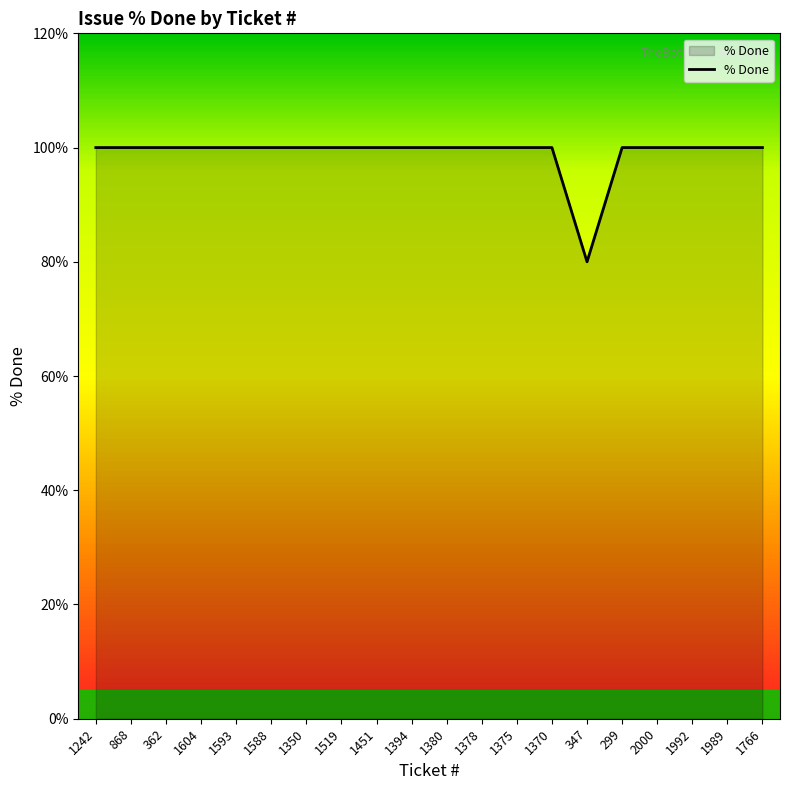

What is the change in value from 1378 to 347?

-20